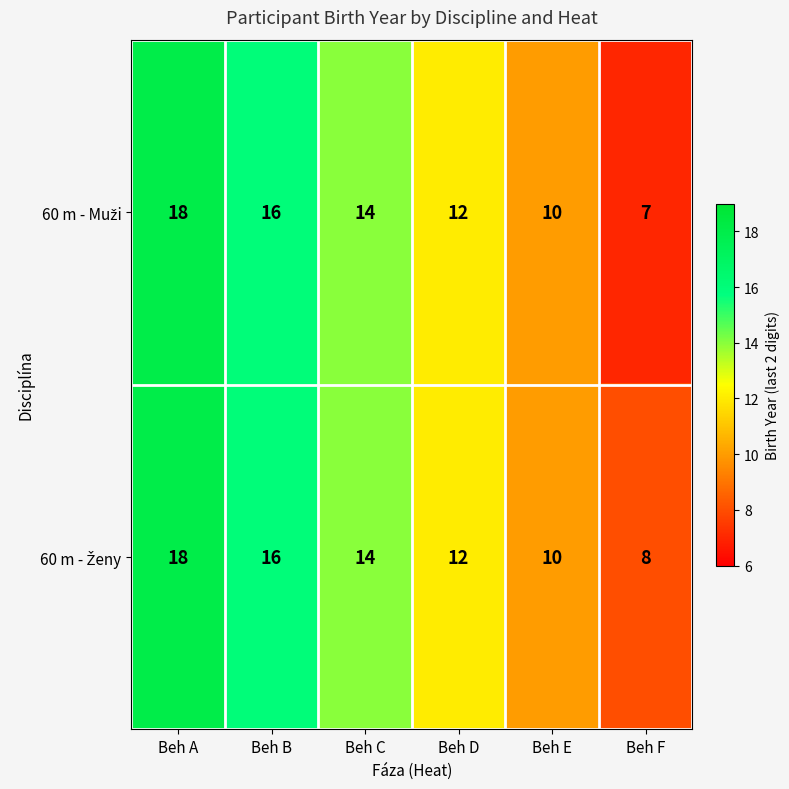

What is the maximum value shown in the chart?

18